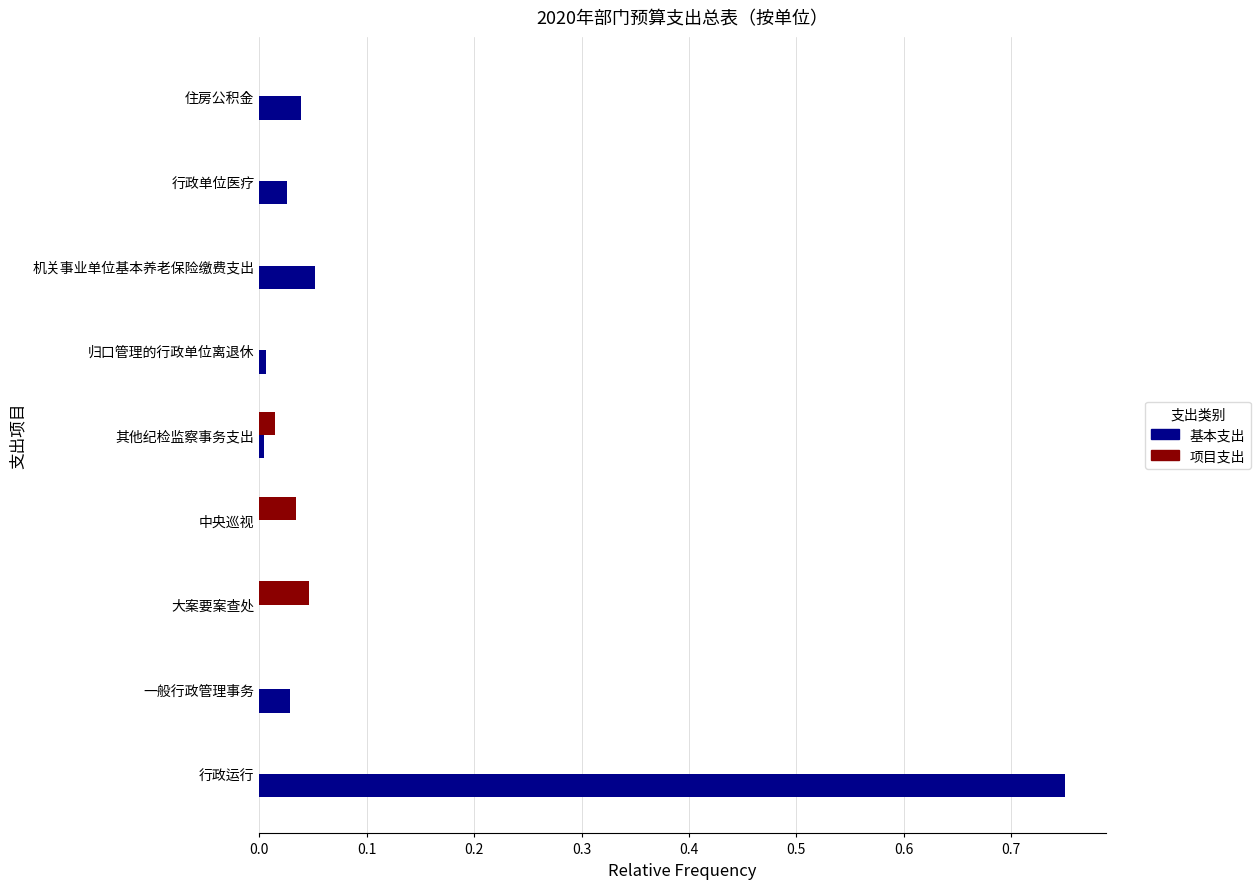

What are all the series names shown in the legend?

基本支出, 项目支出